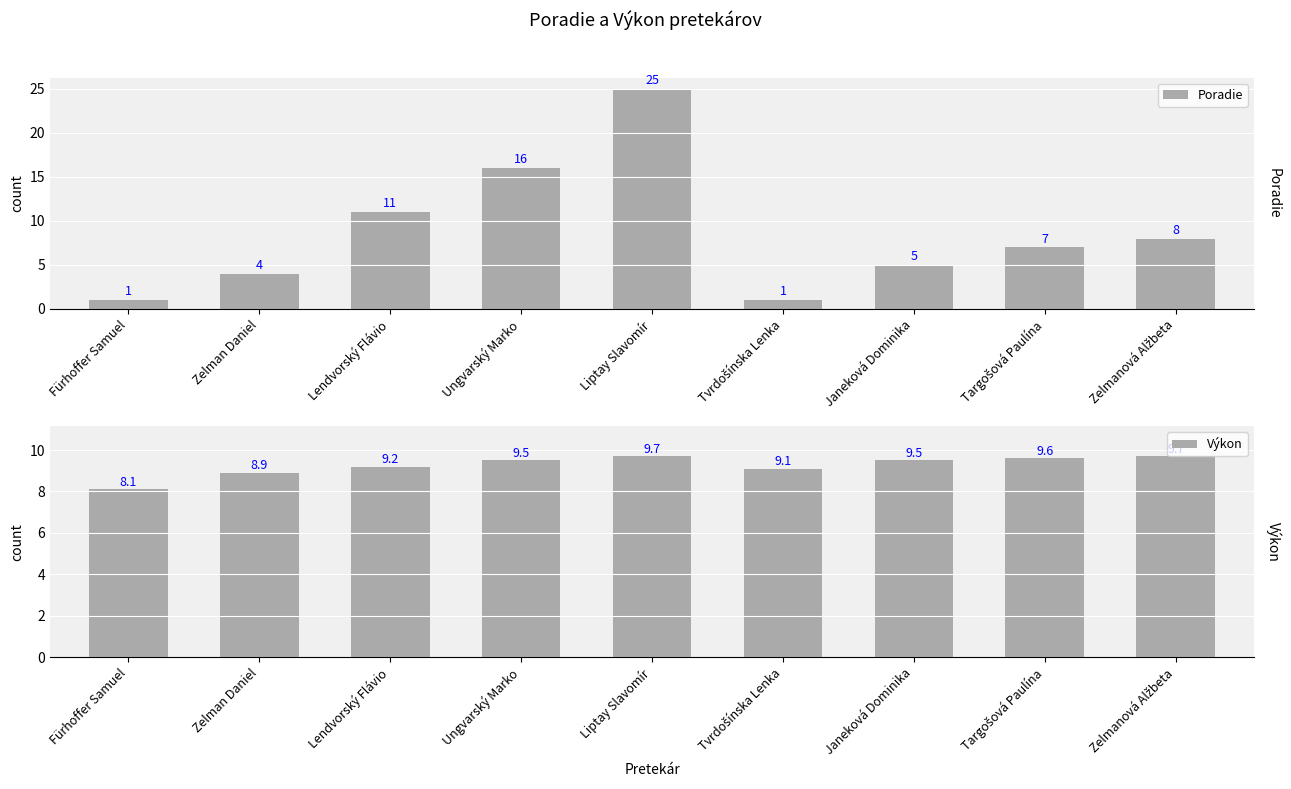

How many data points in Poradie are above 7?

4